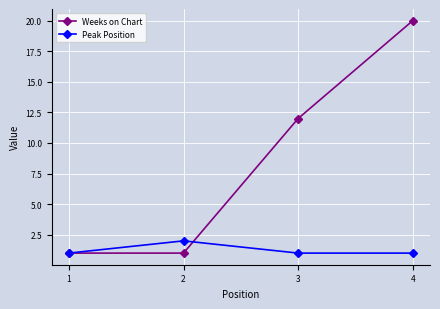

How many lines are shown in the chart?

2